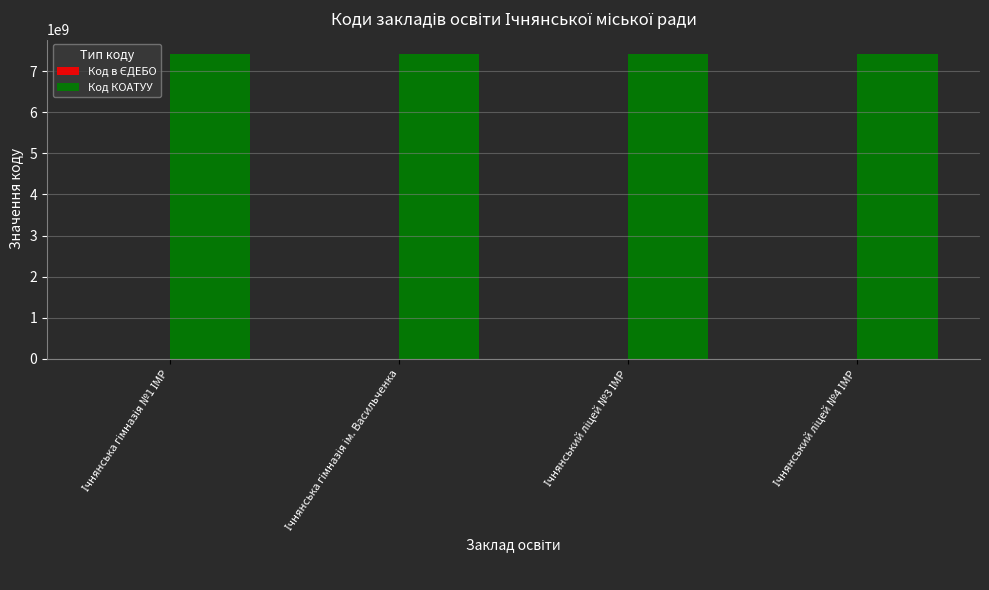

How many groups of bars are there?

4